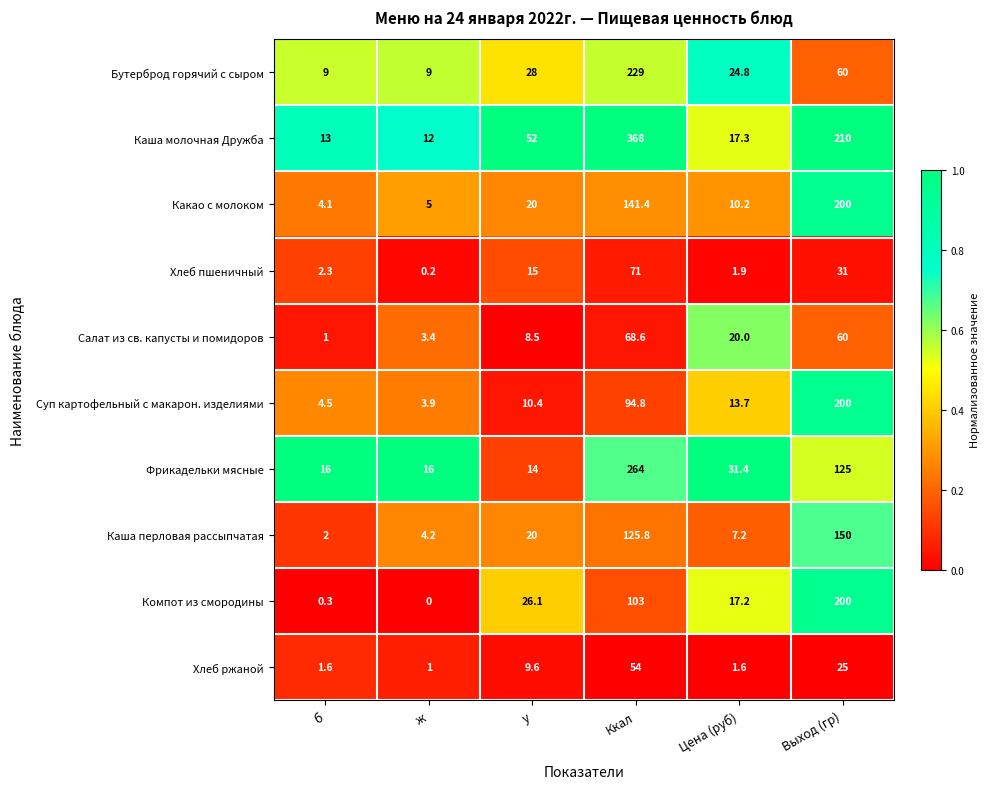

At Цена (руб), list the series in order from smallest to largest.

Хлеб ржаной, Хлеб пшеничный, Каша перловая рассыпчатая, Какао с молоком, Суп картофельный с макарон. изделиями, Компот из смородины, Каша молочная Дружба, Салат из св. капусты и помидоров, Бутерброд горячий с сыром, Фрикадельки мясные